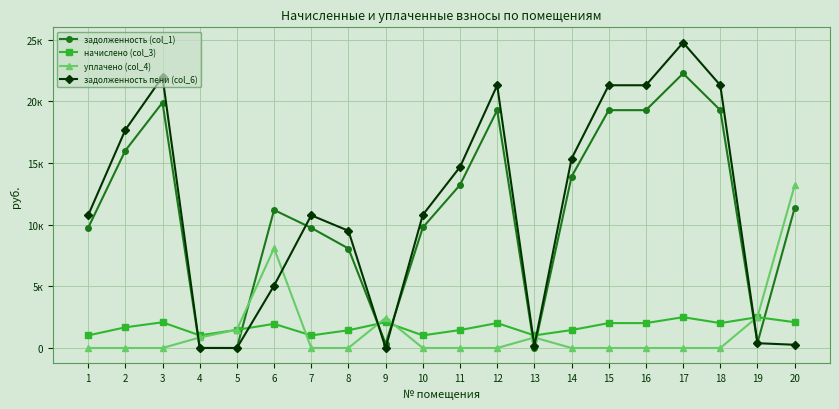

How many interior local peaks does the задолженность (col_1) series have?

4